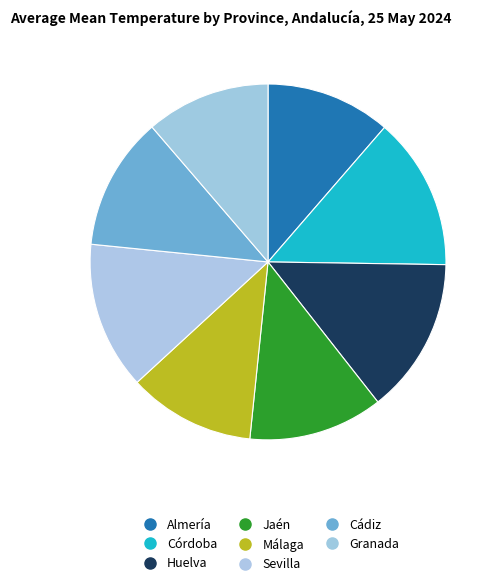

Count the number of slices in the pie.

8